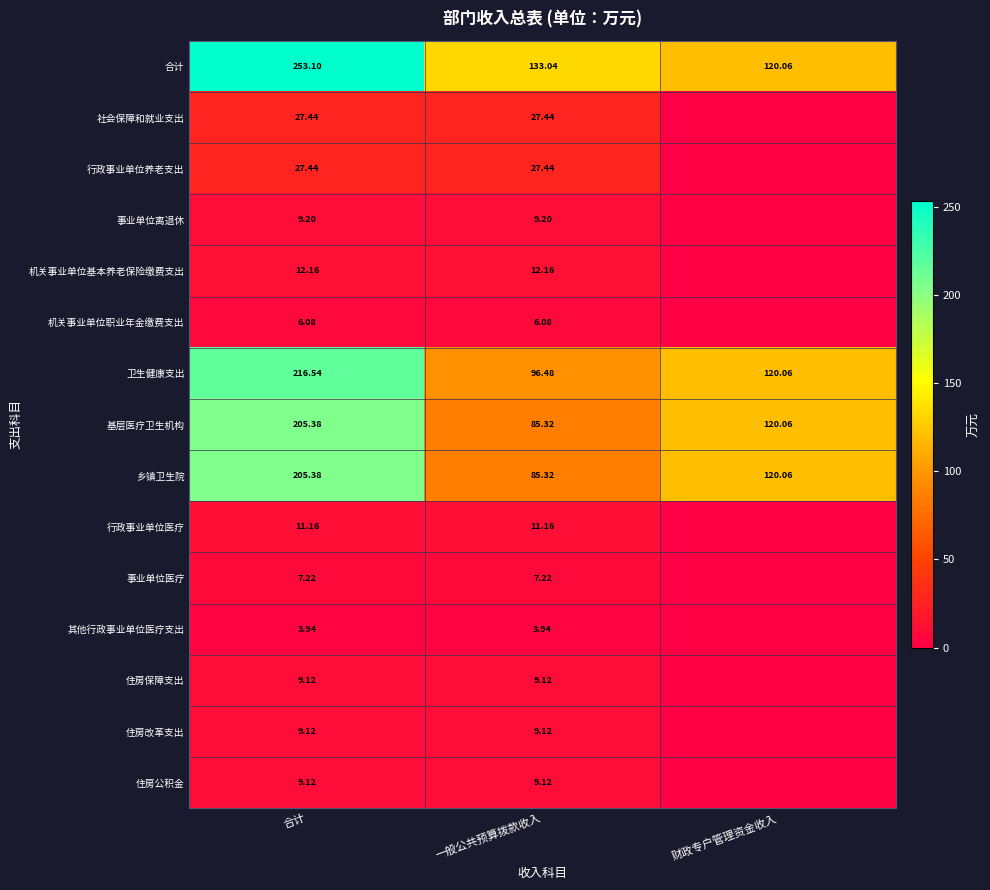

List the labels in order of 基层医疗卫生机构 value, smallest first.

一般公共预算拨款收入, 财政专户管理资金收入, 合计